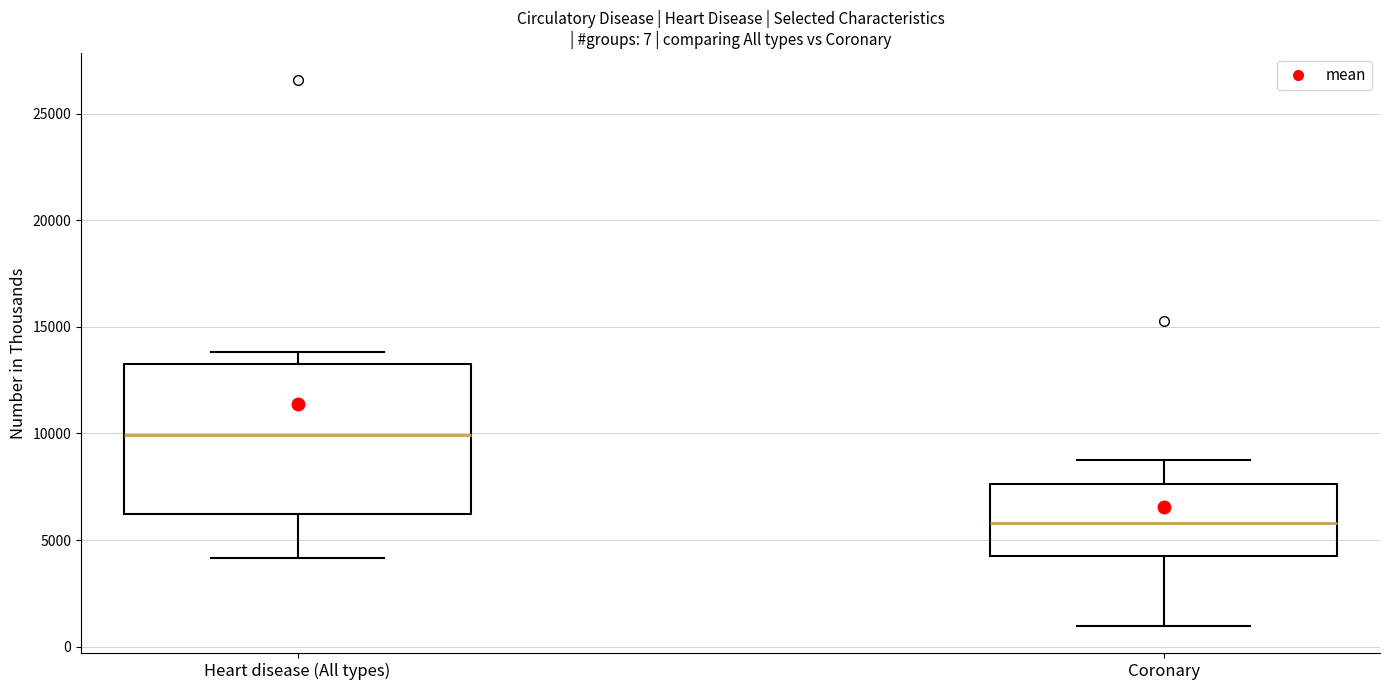

Comparing the boxes themselves (not the whiskers), which one is the tallest?

Heart disease (All types)